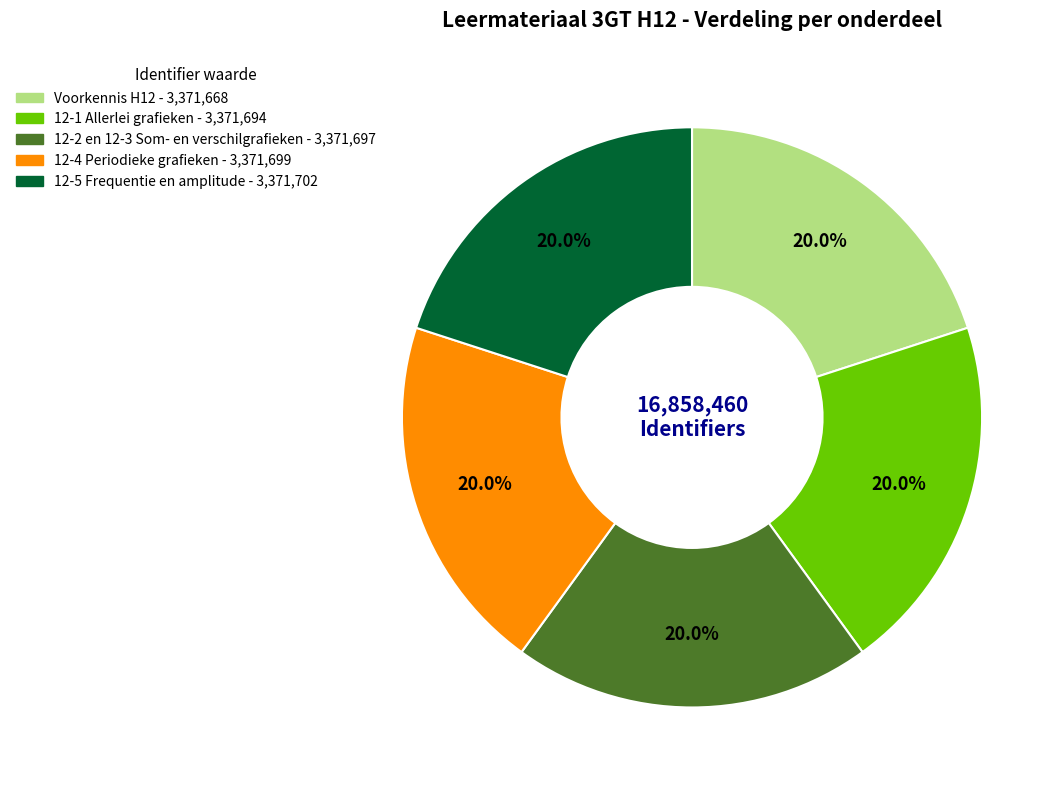

Does 12-2 en 12-3 Som- en verschilgrafieken account for over 50% of the chart?

No